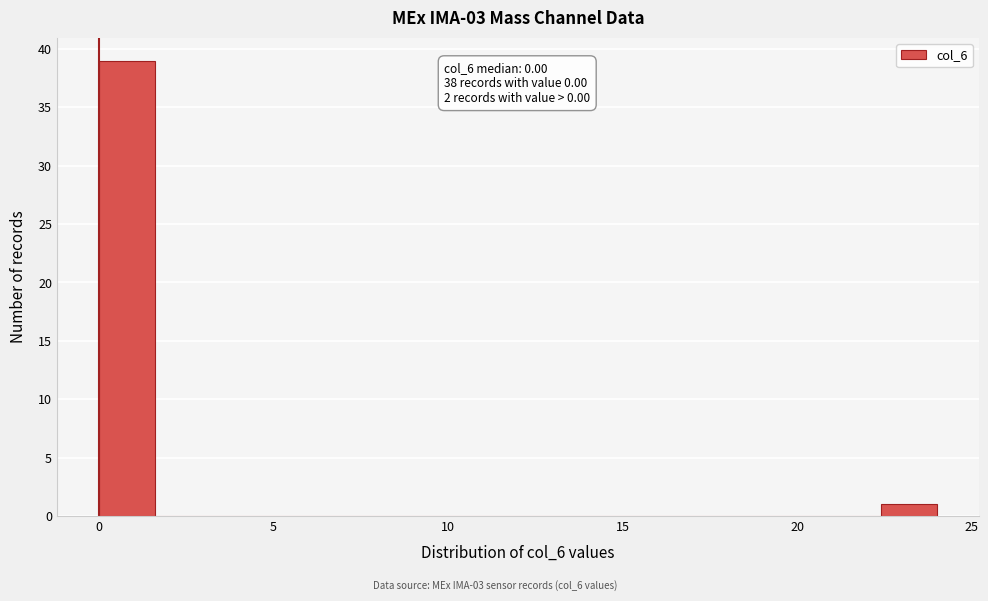

Around what value on the x-axis is the tallest bar? Give the approximate position of its centre, as read against the axis.

1.0